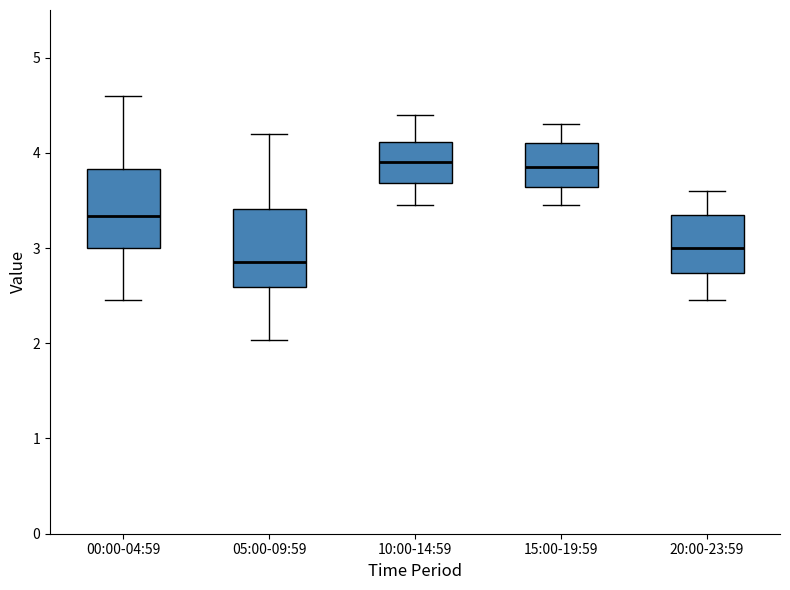

Reading left to right, read every box against the y-axis: the position of its median line, the range the box covers, and the ends of its whiskers. The values are not printed on the chart, so give them approximately, as read against the axis.

00:00-04:59: median 3.3, box 3.0 to 3.8, whiskers 2.5 to 4.6
05:00-09:59: median 2.9, box 2.6 to 3.4, whiskers 2.0 to 4.2
10:00-14:59: median 3.9, box 3.7 to 4.1, whiskers 3.5 to 4.4
15:00-19:59: median 3.9, box 3.6 to 4.1, whiskers 3.5 to 4.3
20:00-23:59: median 3.0, box 2.7 to 3.4, whiskers 2.5 to 3.6